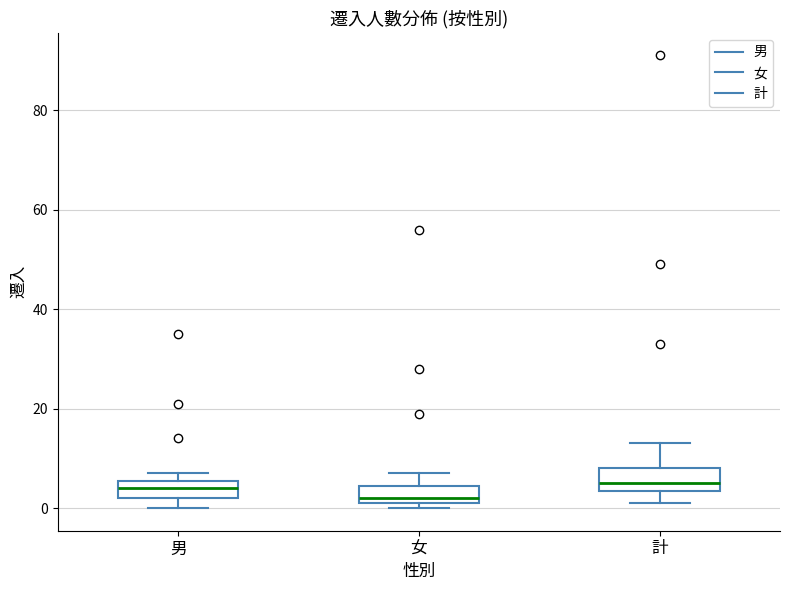

Reading left to right, read every box against the y-axis: the position of its median line, the range the box covers, and the ends of its whiskers. The values are not printed on the chart, so give them approximately, as read against the axis.

男: median 4, box 2 to 6, whiskers 0 to 8
女: median 2 (just above the box's lower edge), box 2 to 4, whiskers 0 to 8
計: median 6, box 4 to 8, whiskers 2 to 14